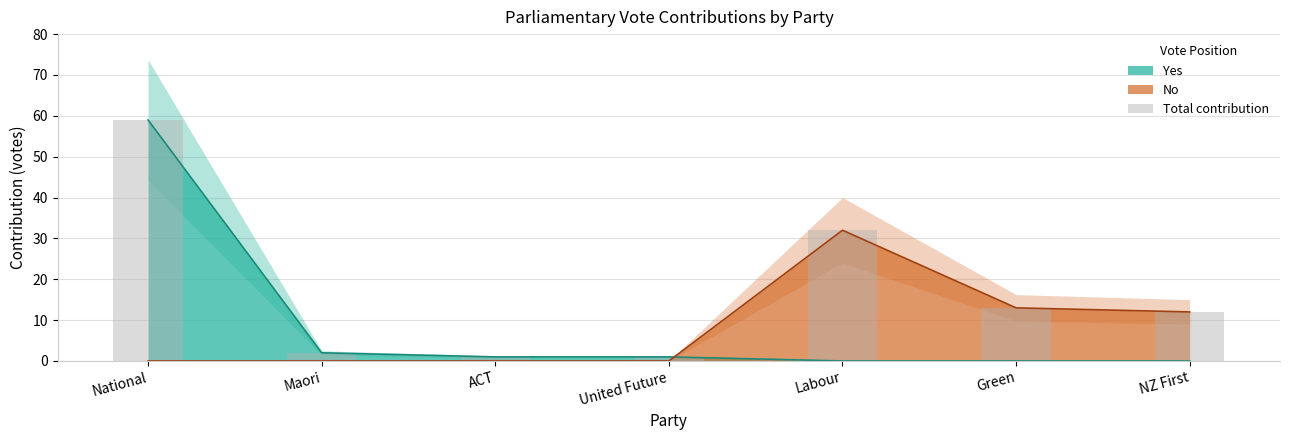

What is the difference between the second highest and second lowest values in the Yes series?

1